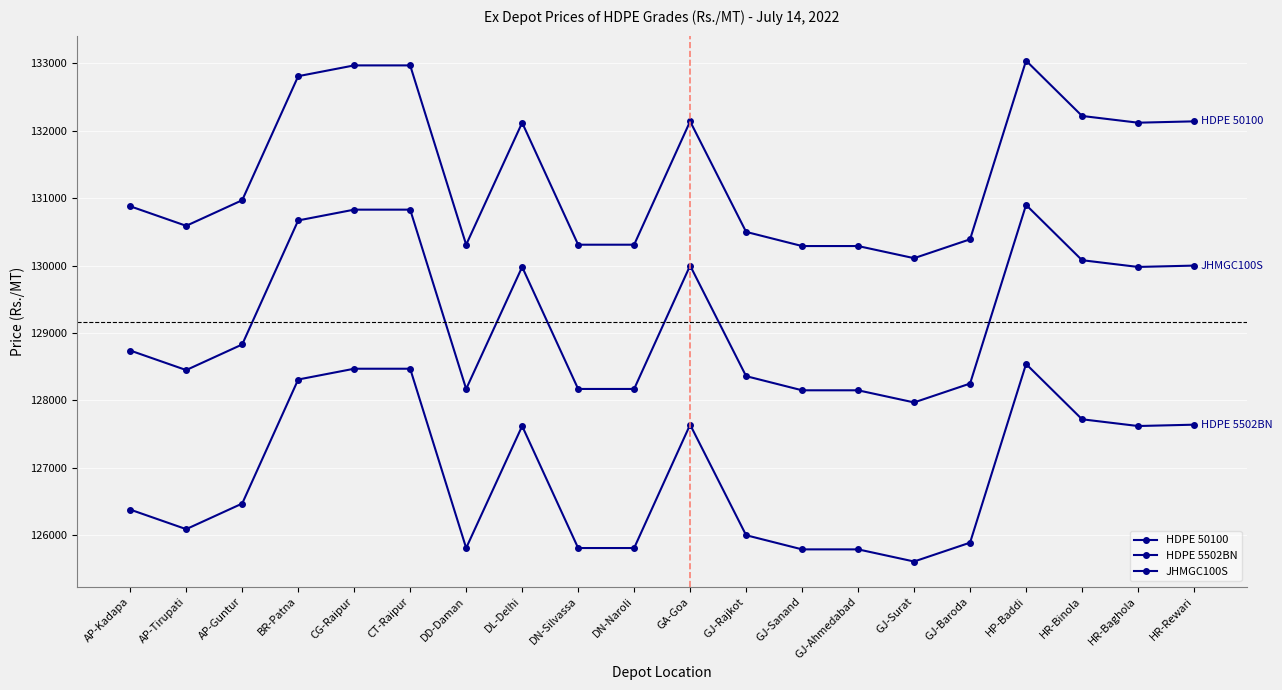

Reading right to left, what are all the values shown in this chart?

HDPE 50100: HR-Rewari=132140	HR-Baghola=132120	HR-Binola=132220	HP-Baddi=133040	GJ-Baroda=130390	GJ-Surat=130110	GJ-Ahmedabad=130290	GJ-Sanand=130290	GJ-Rajkot=130500	GA-Goa=132140	DN-Naroli=130310	DN-Silvassa=130310	DL-Delhi=132120	DD-Daman=130310	CT-Raipur=132970	CG-Raipur=132970	BR-Patna=132810	AP-Guntur=130970	AP-Tirupati=130590	AP-Kadapa=130880
HDPE 5502BN: HR-Rewari=127640	HR-Baghola=127620	HR-Binola=127720	HP-Baddi=128540	GJ-Baroda=125890	GJ-Surat=125610	GJ-Ahmedabad=125790	GJ-Sanand=125790	GJ-Rajkot=126000	GA-Goa=127640	DN-Naroli=125810	DN-Silvassa=125810	DL-Delhi=127620	DD-Daman=125810	CT-Raipur=128470	CG-Raipur=128470	BR-Patna=128310	AP-Guntur=126470	AP-Tirupati=126090	AP-Kadapa=126380
JHMGC100S: HR-Rewari=130000	HR-Baghola=129980	HR-Binola=130080	HP-Baddi=130900	GJ-Baroda=128250	GJ-Surat=127970	GJ-Ahmedabad=128150	GJ-Sanand=128150	GJ-Rajkot=128360	GA-Goa=130000	DN-Naroli=128170	DN-Silvassa=128170	DL-Delhi=129980	DD-Daman=128170	CT-Raipur=130830	CG-Raipur=130830	BR-Patna=130670	AP-Guntur=128830	AP-Tirupati=128450	AP-Kadapa=128740